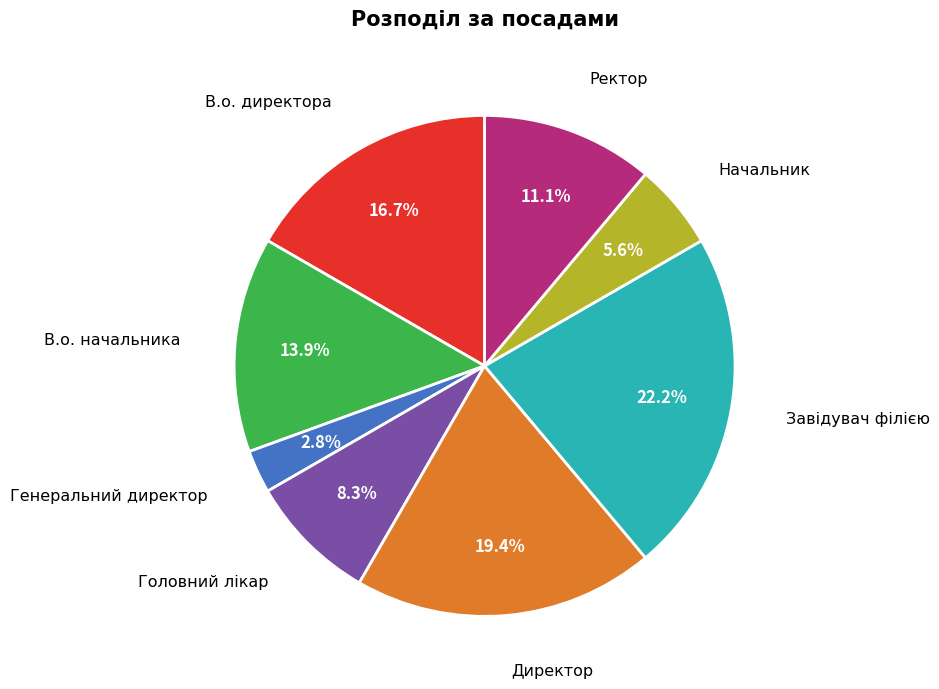

To the nearest percent, what is the difference between the largest and smallest slice percentages?

19%